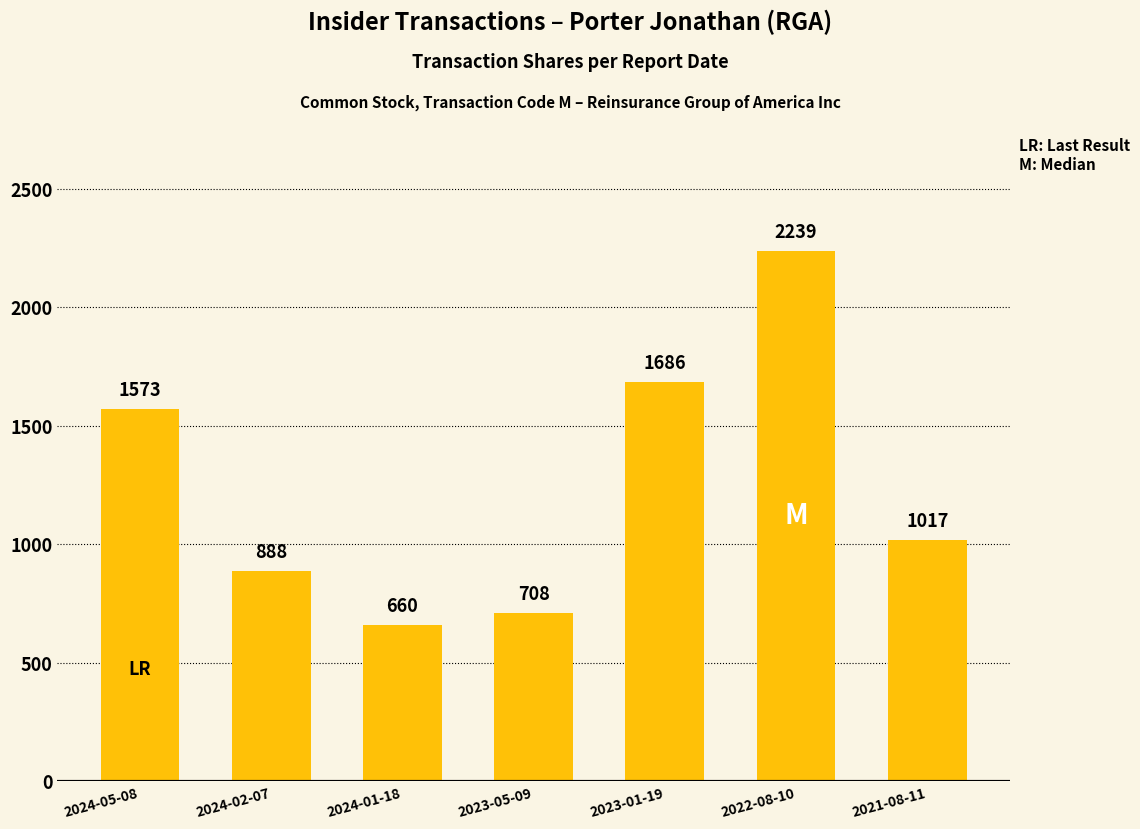

List the labels in order of value, smallest first.

2024-01-18, 2023-05-09, 2024-02-07, 2021-08-11, 2024-05-08, 2023-01-19, 2022-08-10